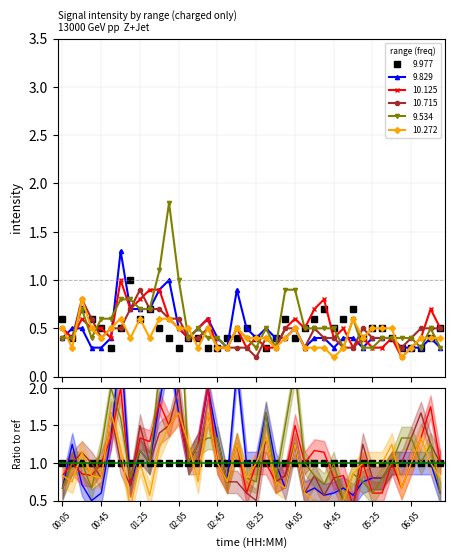

What is the label of the 34th point from the left?

05:35